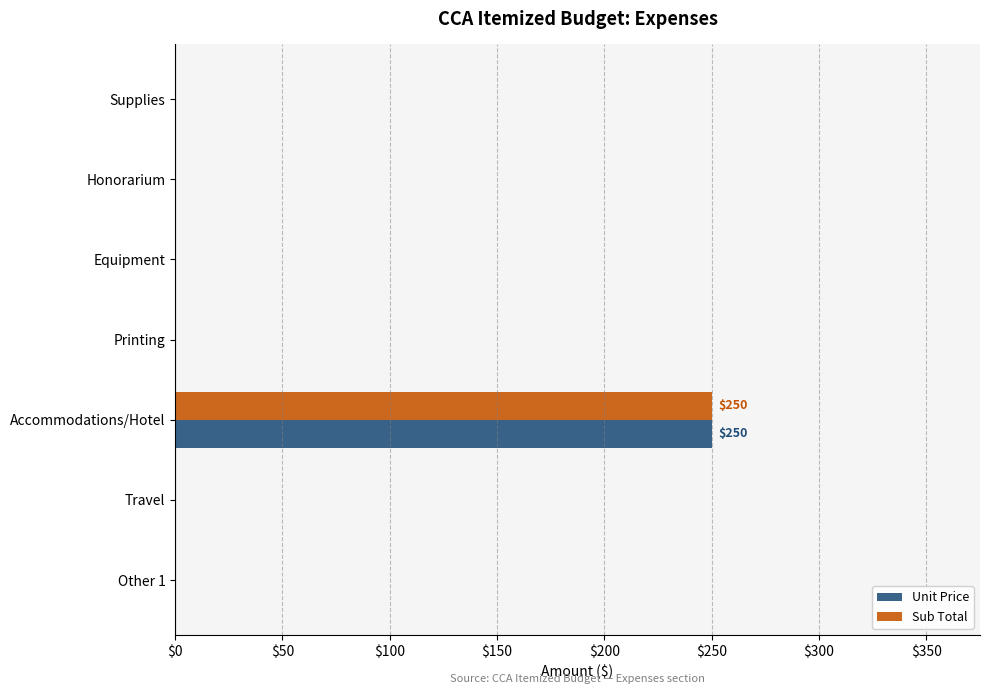

The value of Unit Price at Accommodations/Hotel is 250. True or false?

True